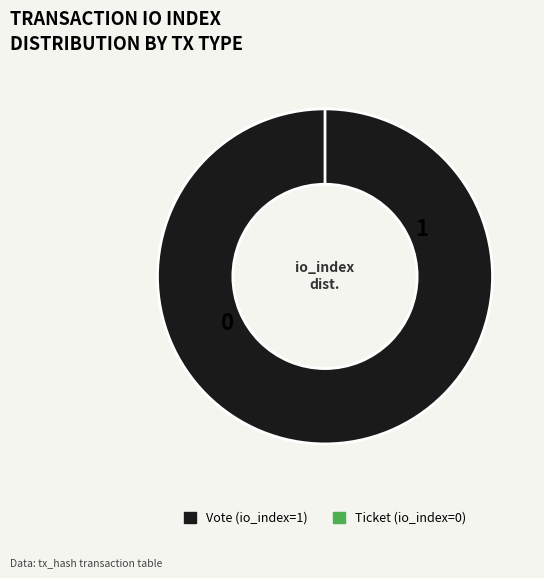

Do Vote and Ticket together represent more than half of the pie?

Yes